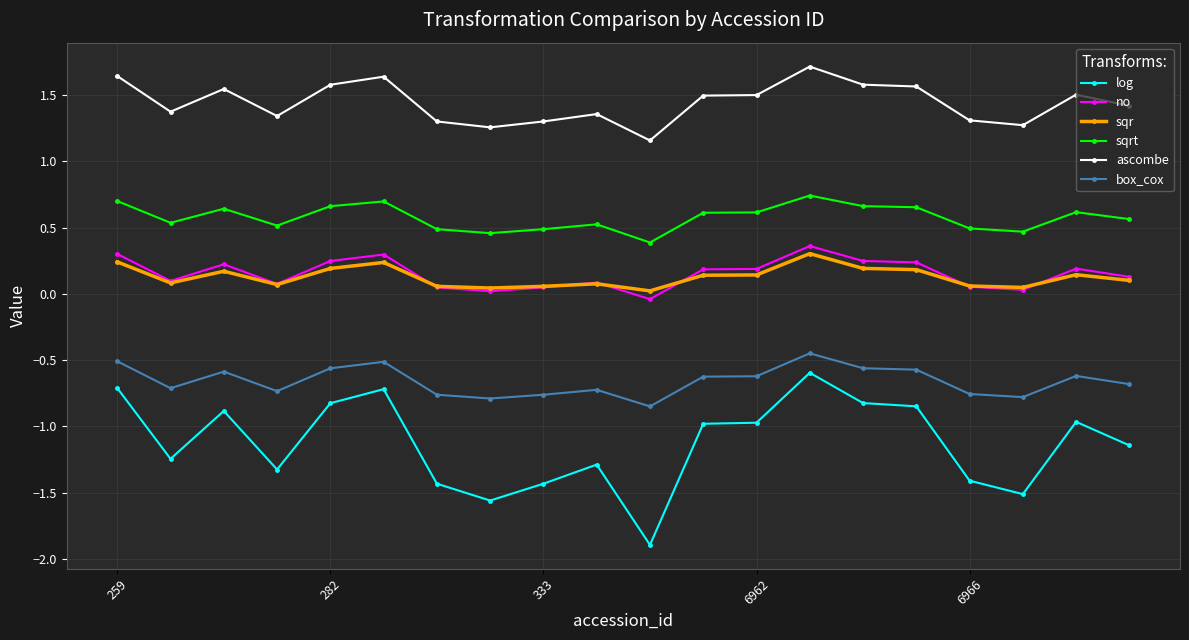

What is the maximum value shown in the chart?

1.7